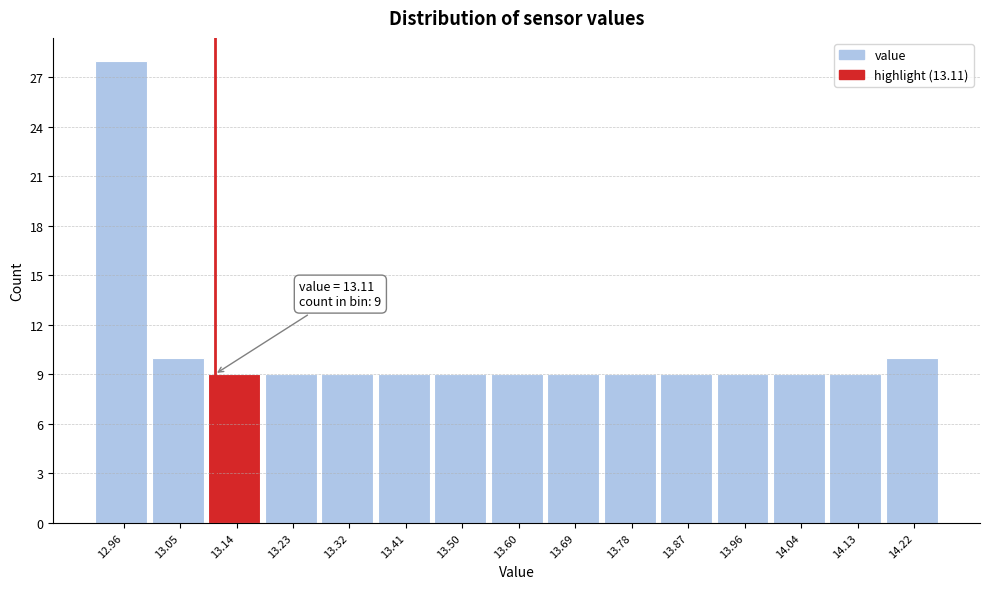

Over which range of the x-axis is the bar tallest?

12.92 to 13.01